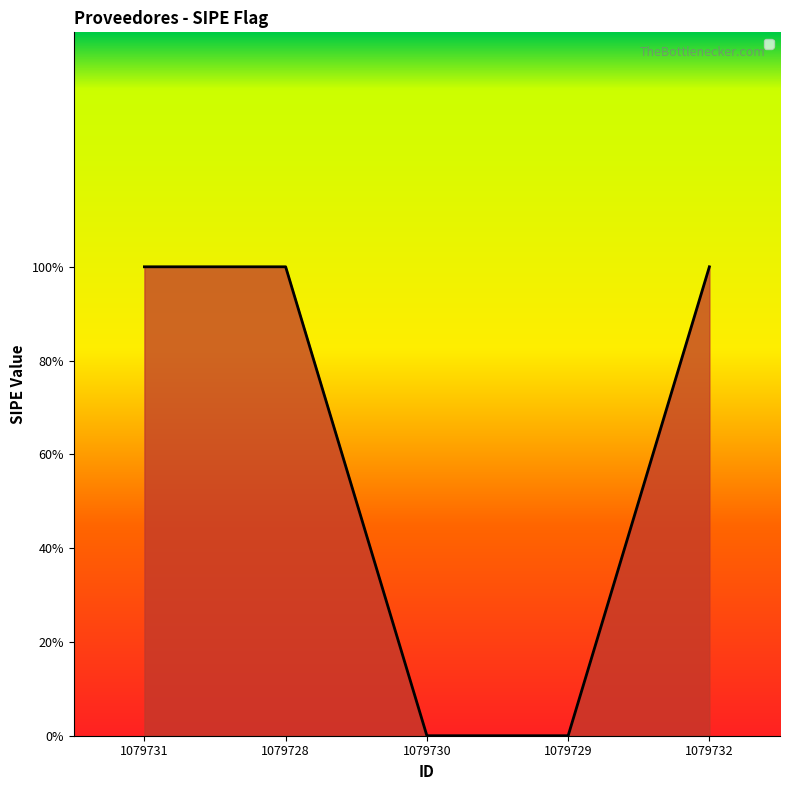

True or false: there are more than 0 points higher than both neighbors.

False